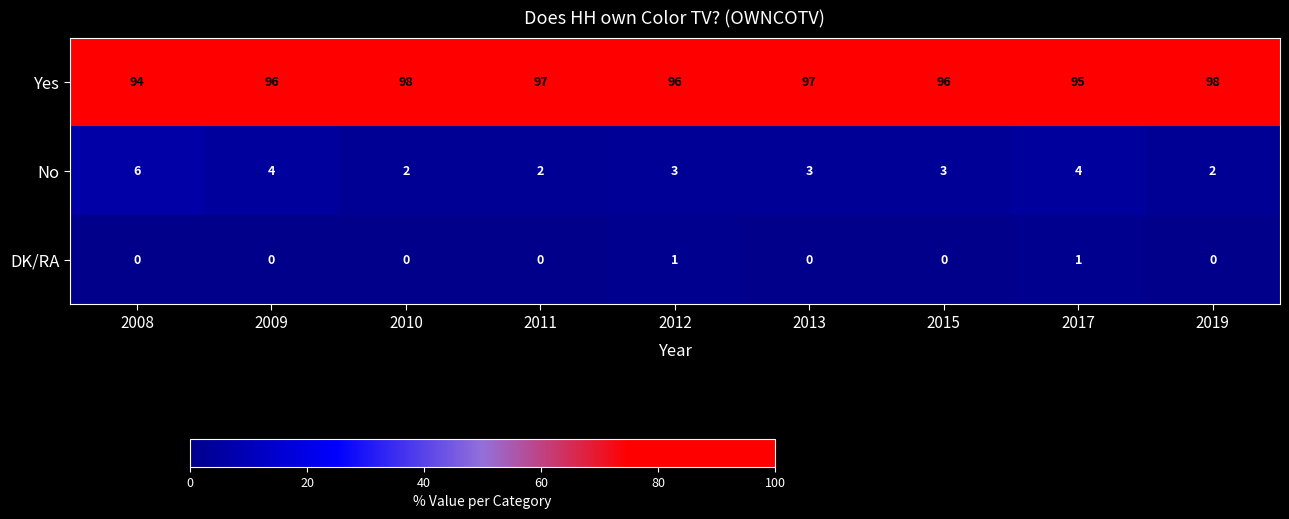

Which series changed the most between 2013 and 2015?

Yes